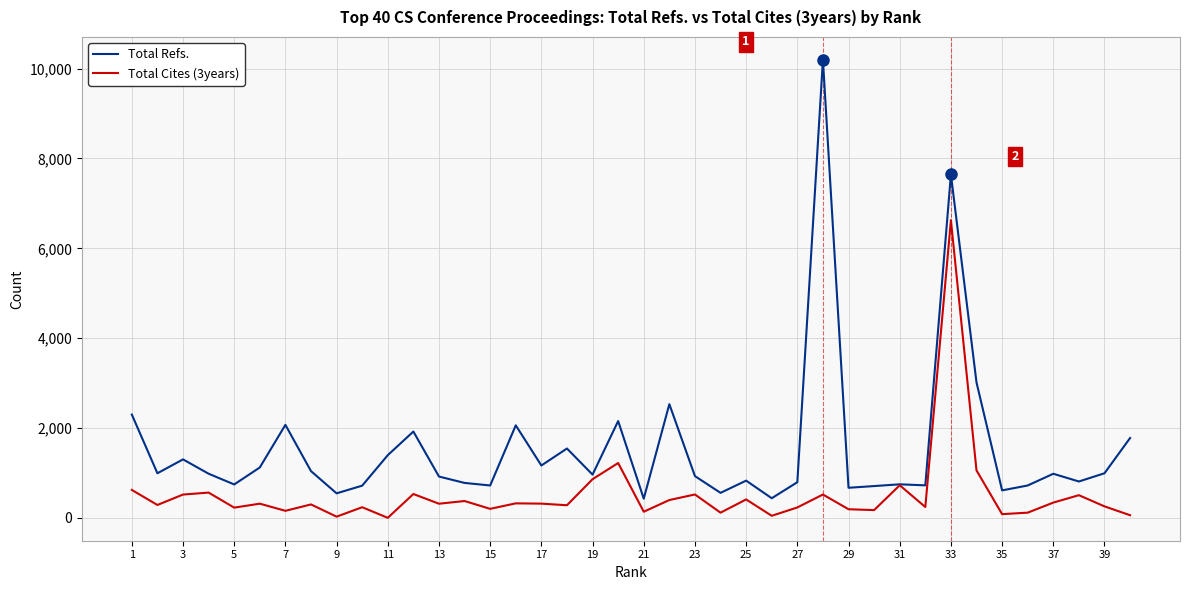

List the series in order of their peak value, lowest first.

Total Cites (3years), Total Refs.